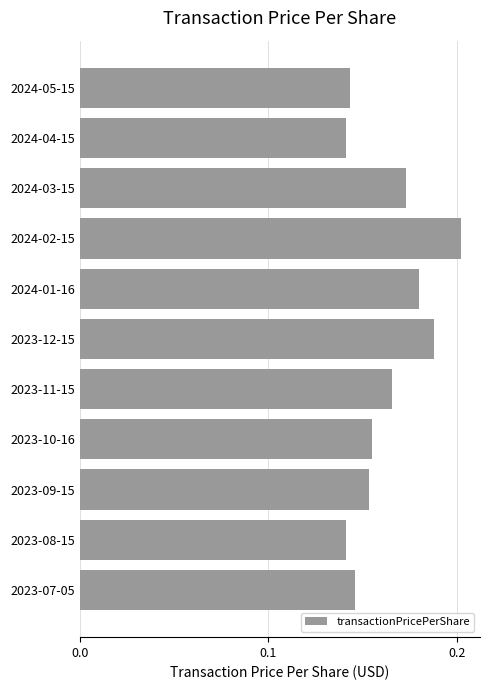

Which label corresponds to the largest value in the chart?

2024-02-15